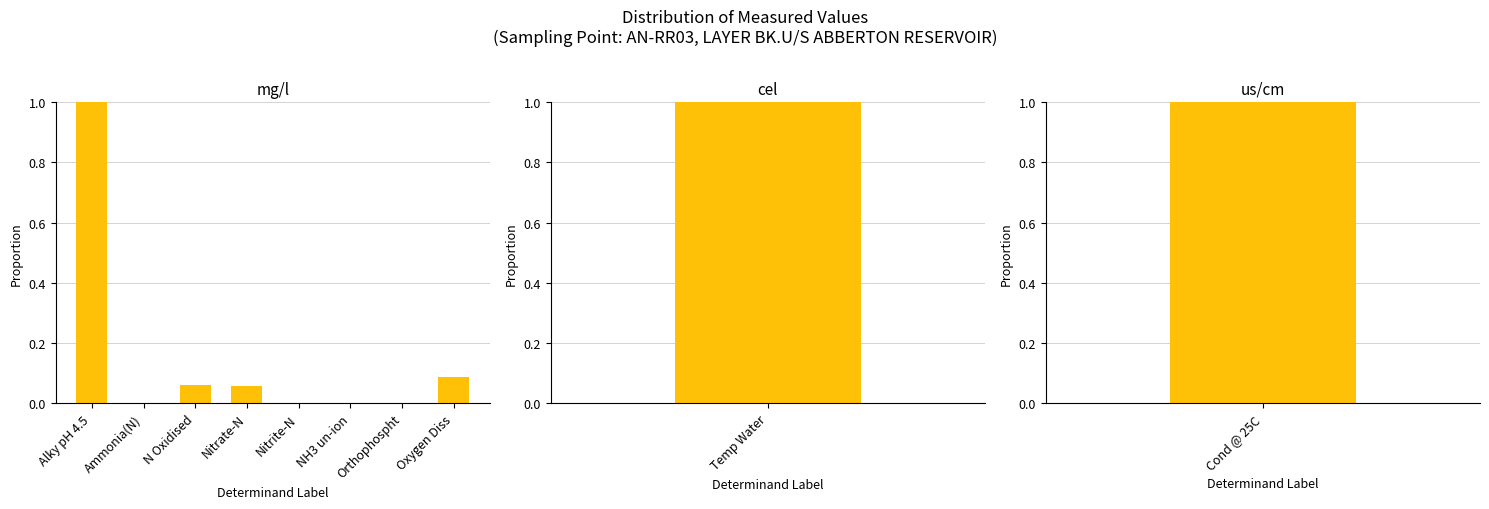

What is the label of the 4th bar from the right?

Nitrite-N